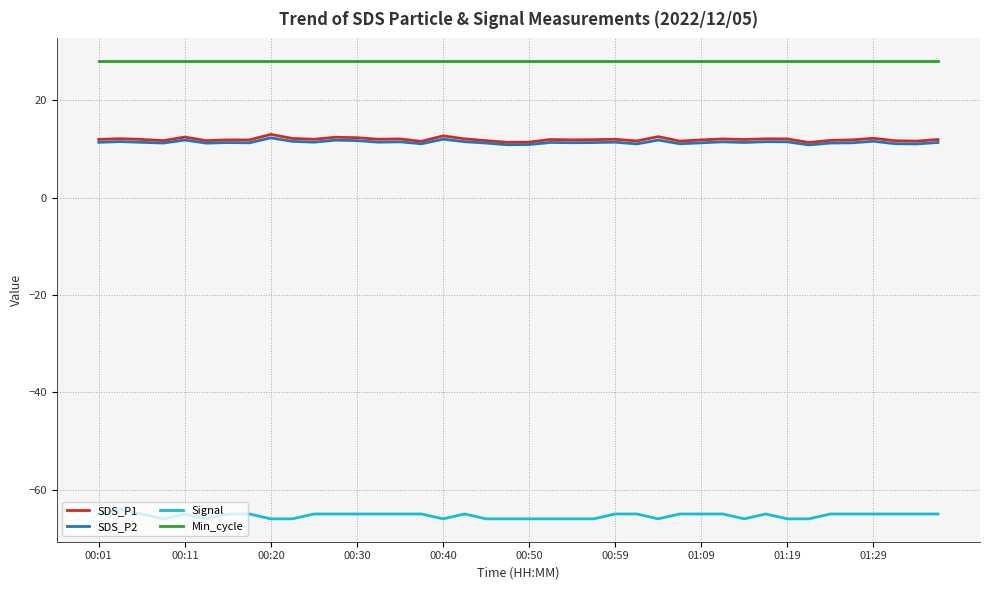

True or false: Signal and SDS_P2 cross at least once.

False